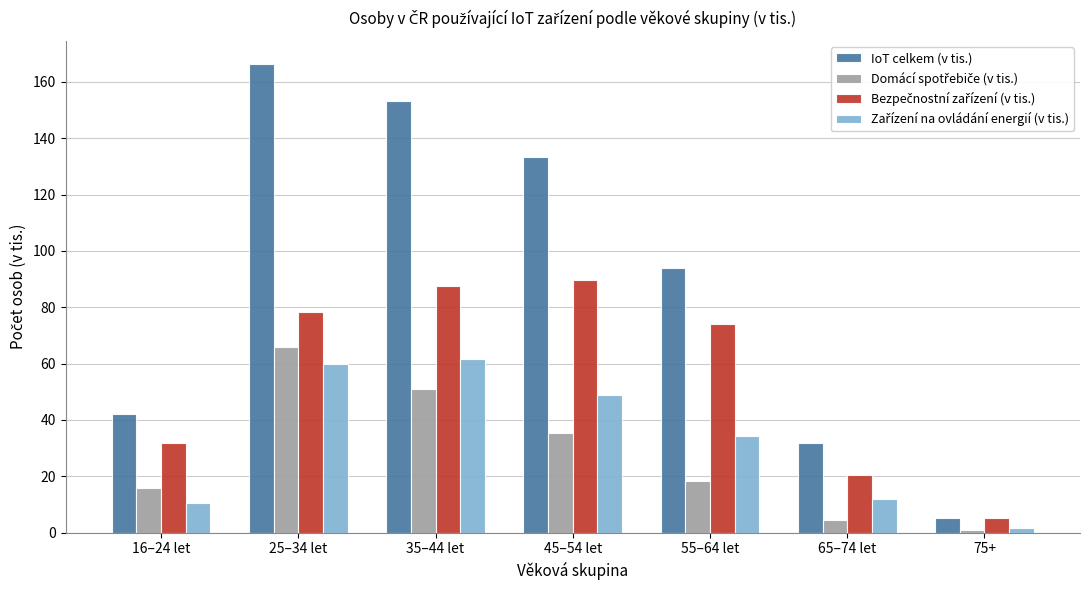

What position from the left is 75+?

7